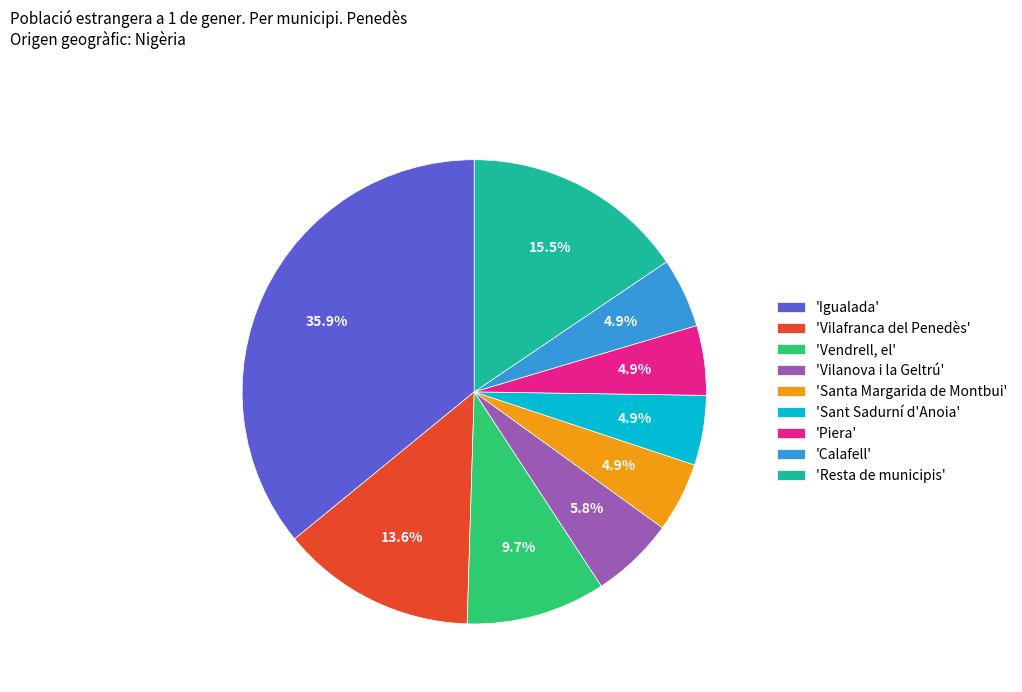

Count the number of slices in the pie.

9